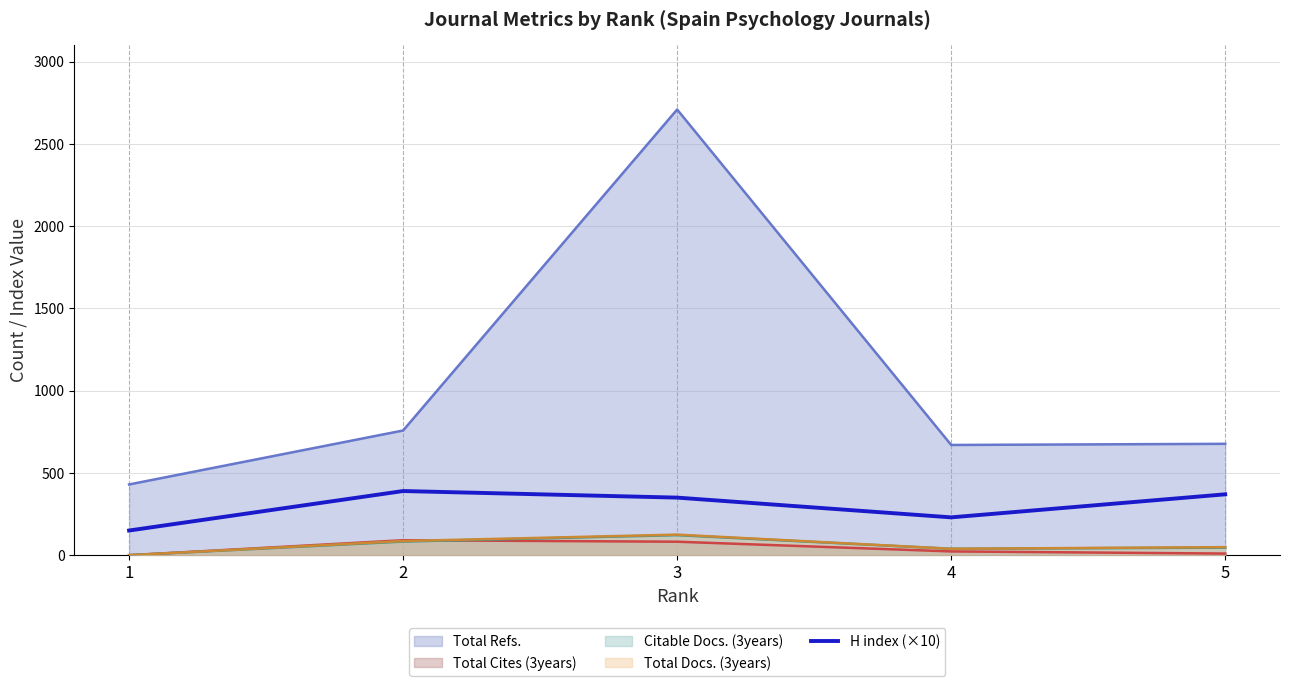

True or false: there are more than 0 points higher than both neighbors.

True